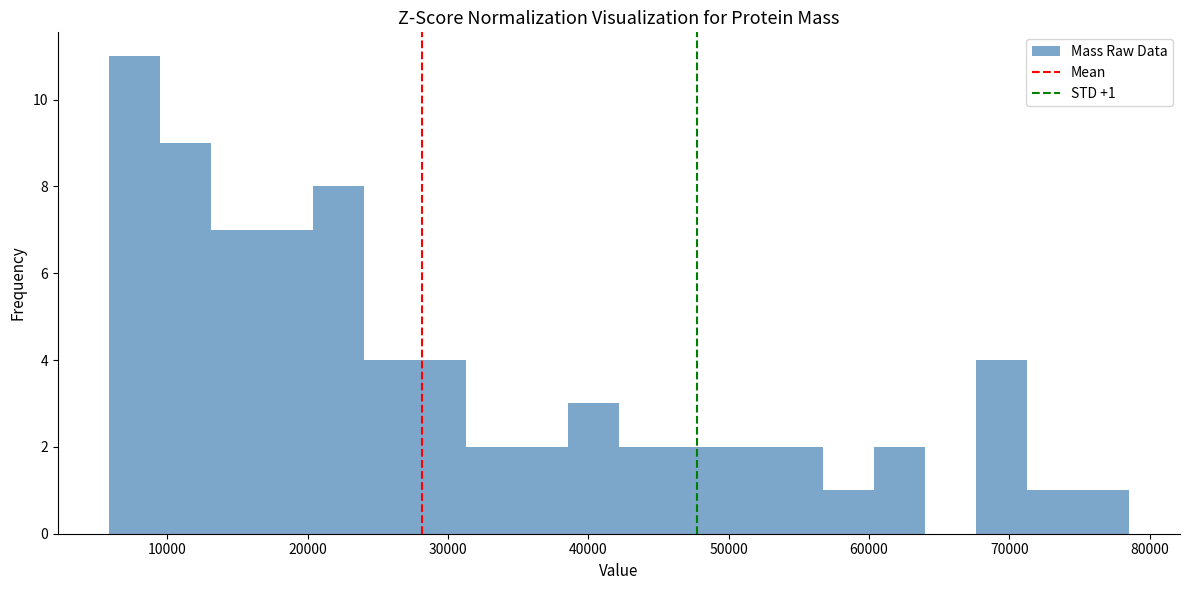

Around what value on the x-axis is the tallest bar? Give the approximate position of its centre, as read against the axis.

8000